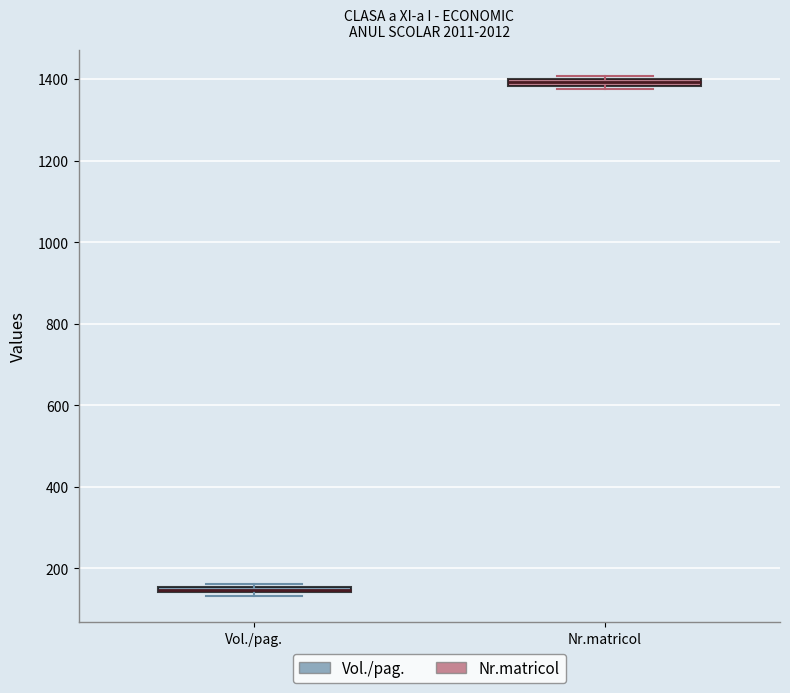

Where is the lower edge of the box for Nr.matricol on the y-axis? The values are not printed on the chart, so give them approximately, as read against the axis.

1380